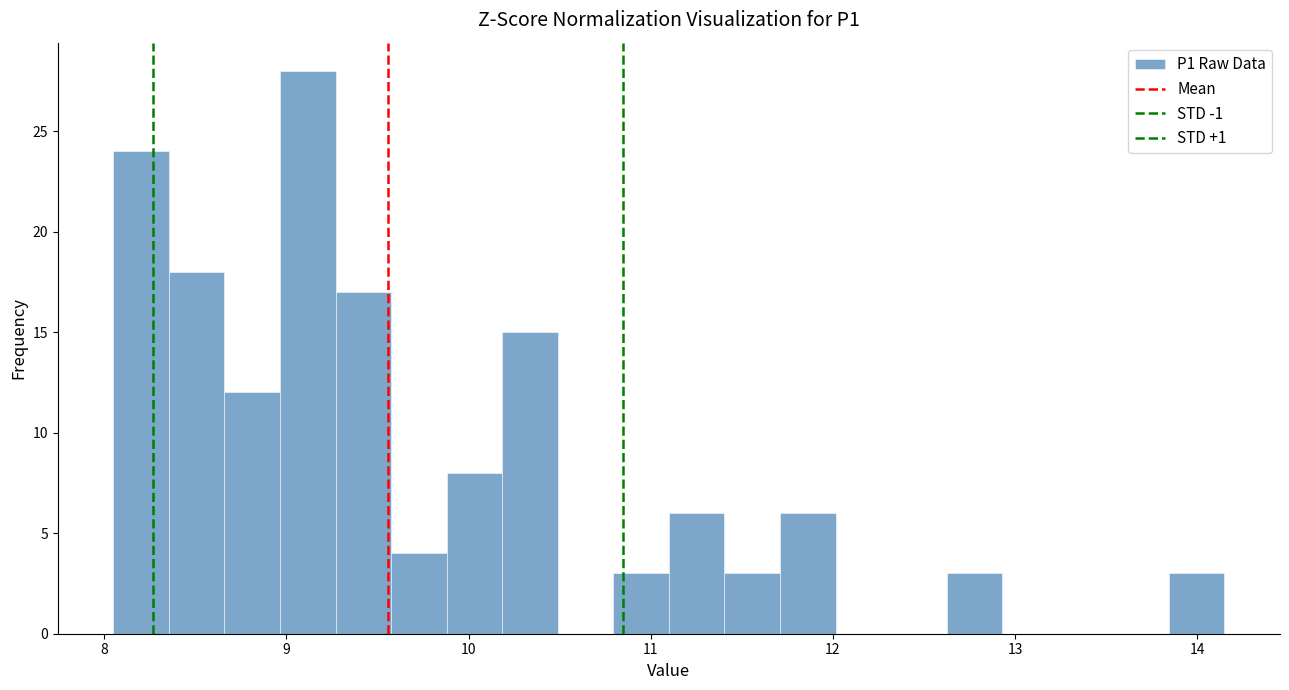

Read against the x-axis, roughly where is the centre of the tallest bar?

9.1